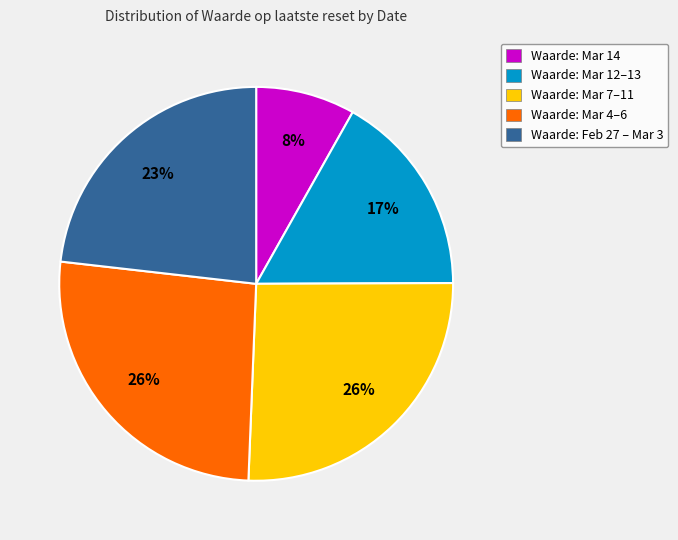

Do Waarde: Mar 7–11 and Waarde: Mar 4–6 together represent more than half of the pie?

Yes